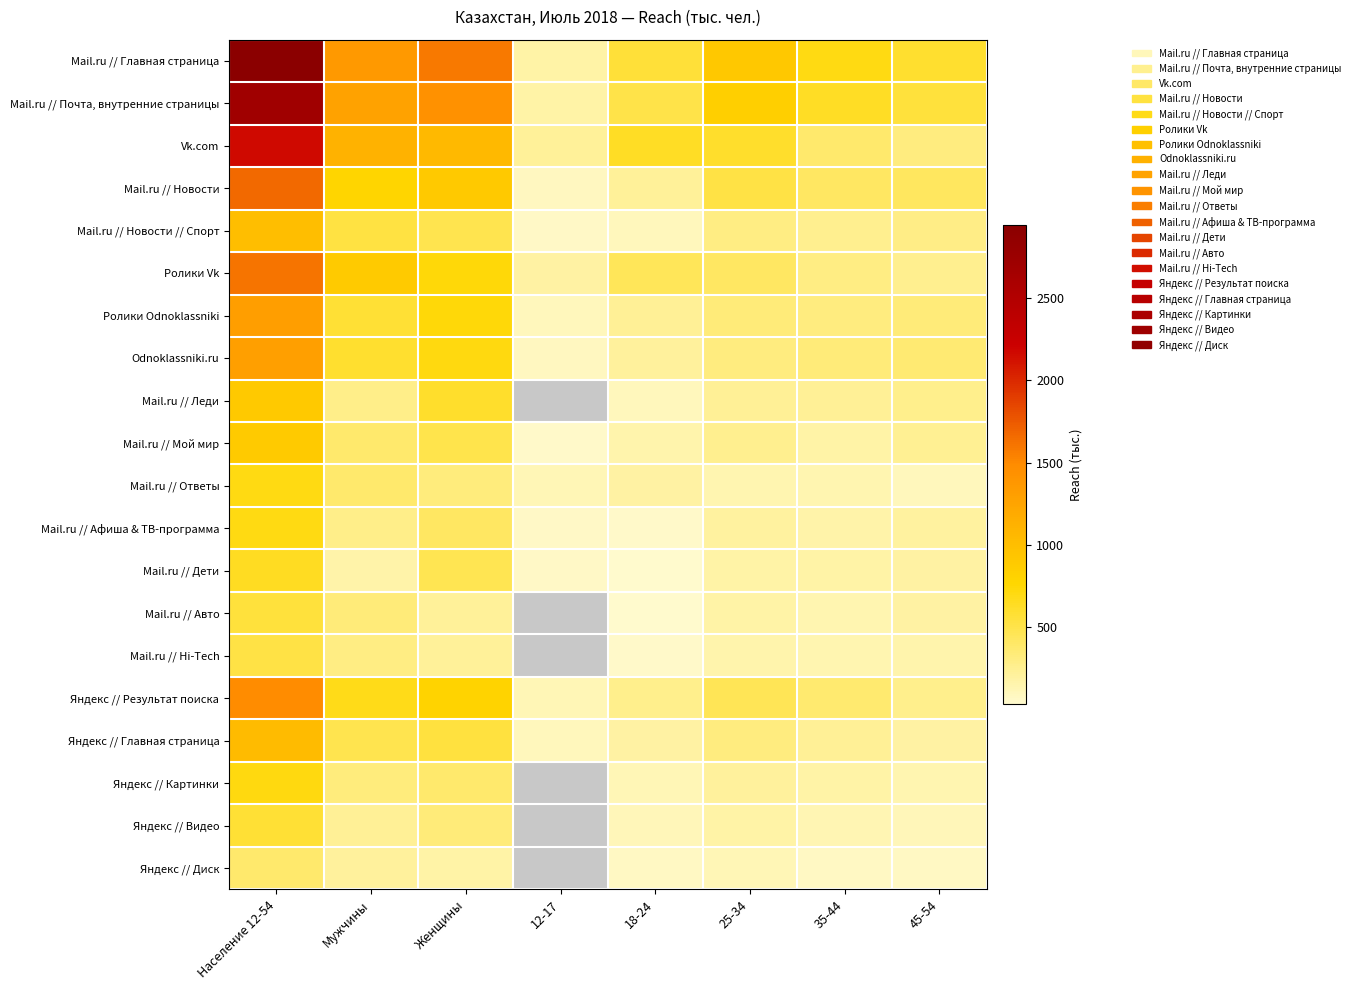

What is the difference between the maximum and minimum values in the Яндекс // Видео series?

464.2